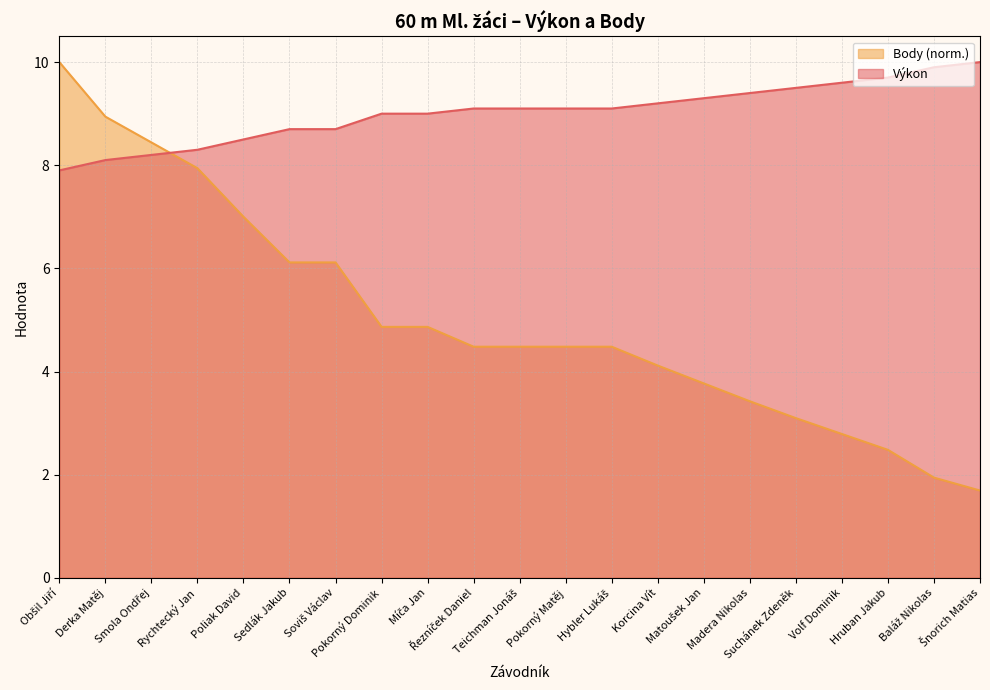

Reading left to right, what are all the values shown in this chart?

Výkon: 7.9	8.1	8.2	8.3	8.5	8.7	8.7	9.0	9.0	9.1	9.1	9.1	9.1	9.2	9.3	9.4	9.5	9.6	9.7	9.9	10.0
Body: 10.0	8.9	8.4	7.9	7.0	6.1	6.1	4.9	4.9	4.5	4.5	4.5	4.5	4.1	3.8	3.4	3.1	2.8	2.5	1.9	1.7